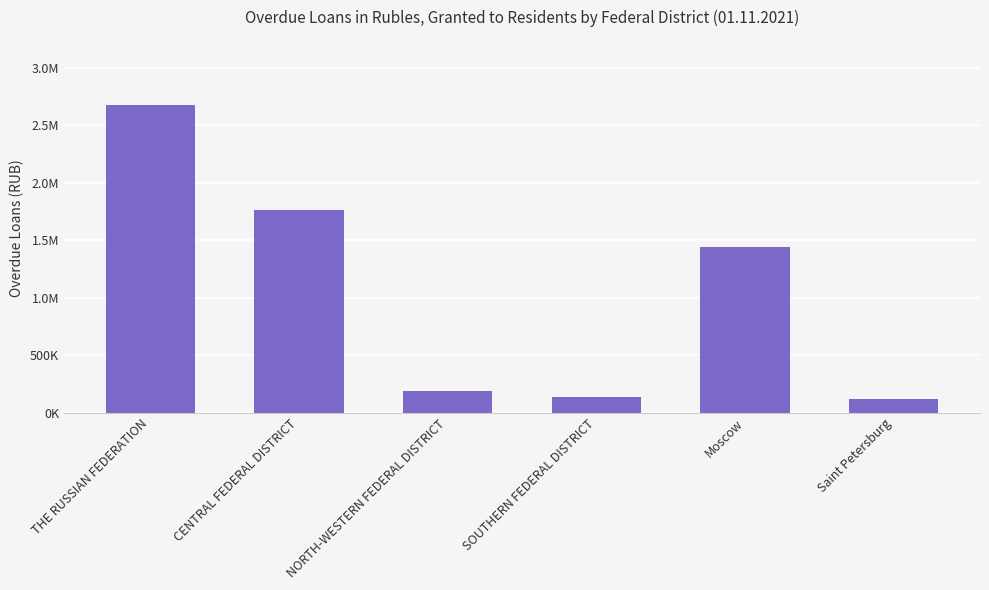

Does the chart contain any negative values?

No